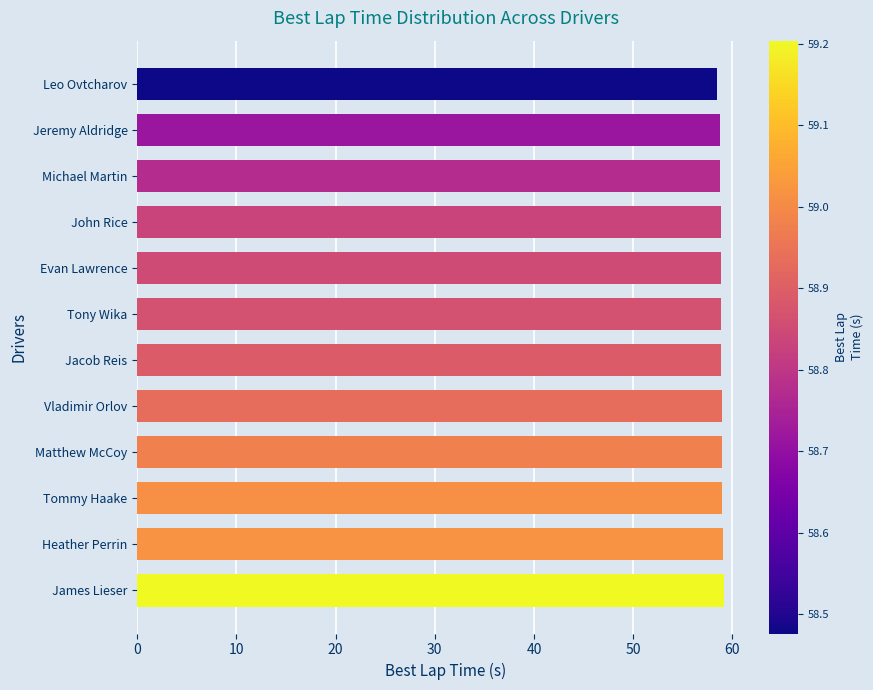

What is the sum of the values at Jacob Reis and Vladimir Orlov?

117.8